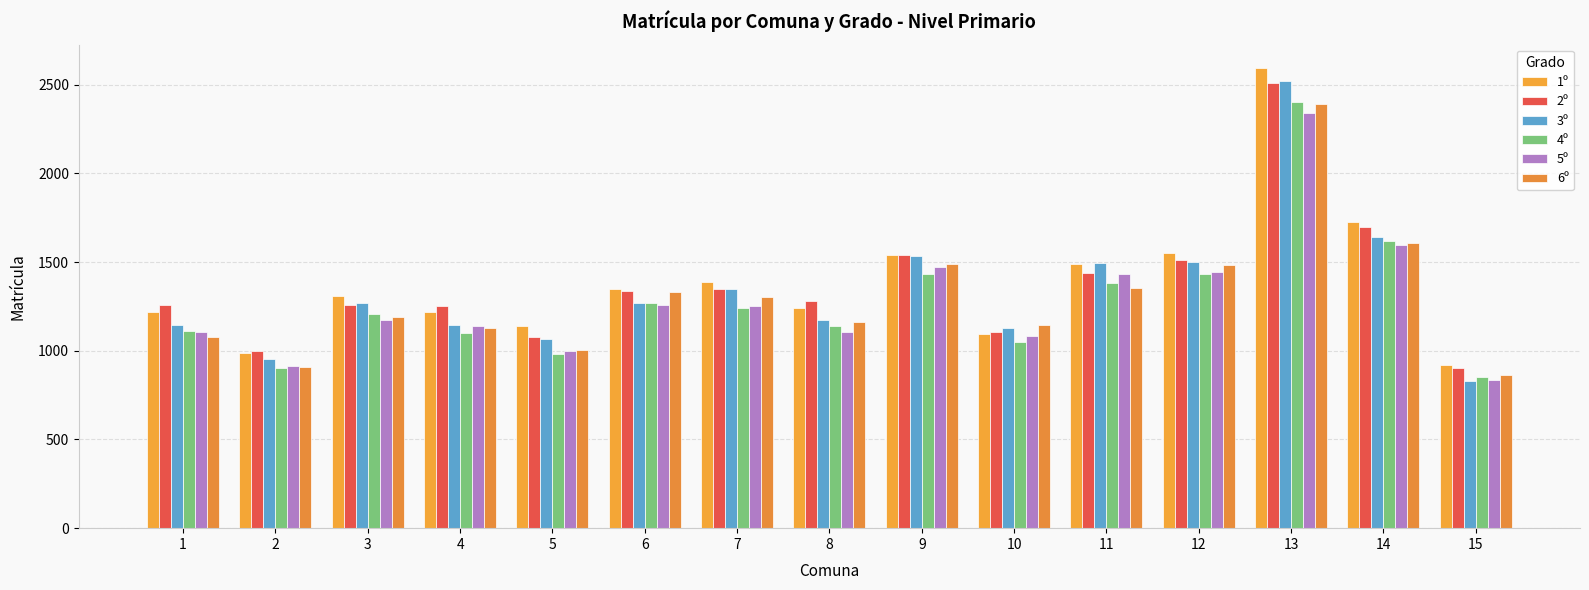

What is the spread (max minus min) of values at 8?

177